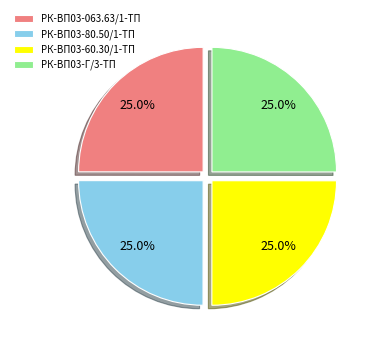

How many segments does this pie chart have?

4